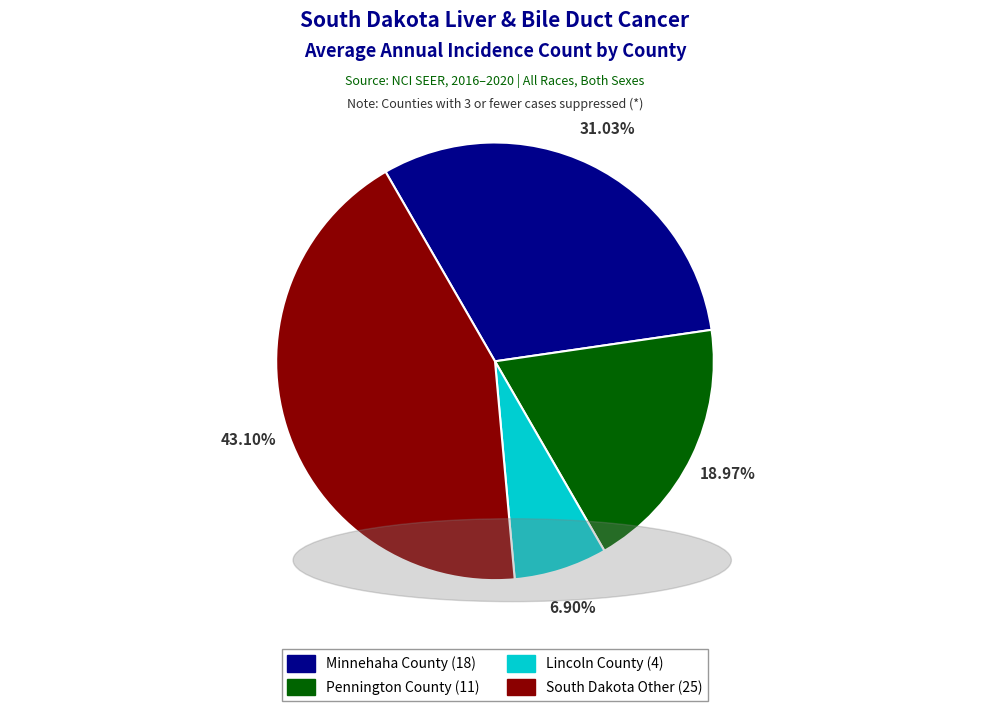

Is there a majority slice in this chart?

No